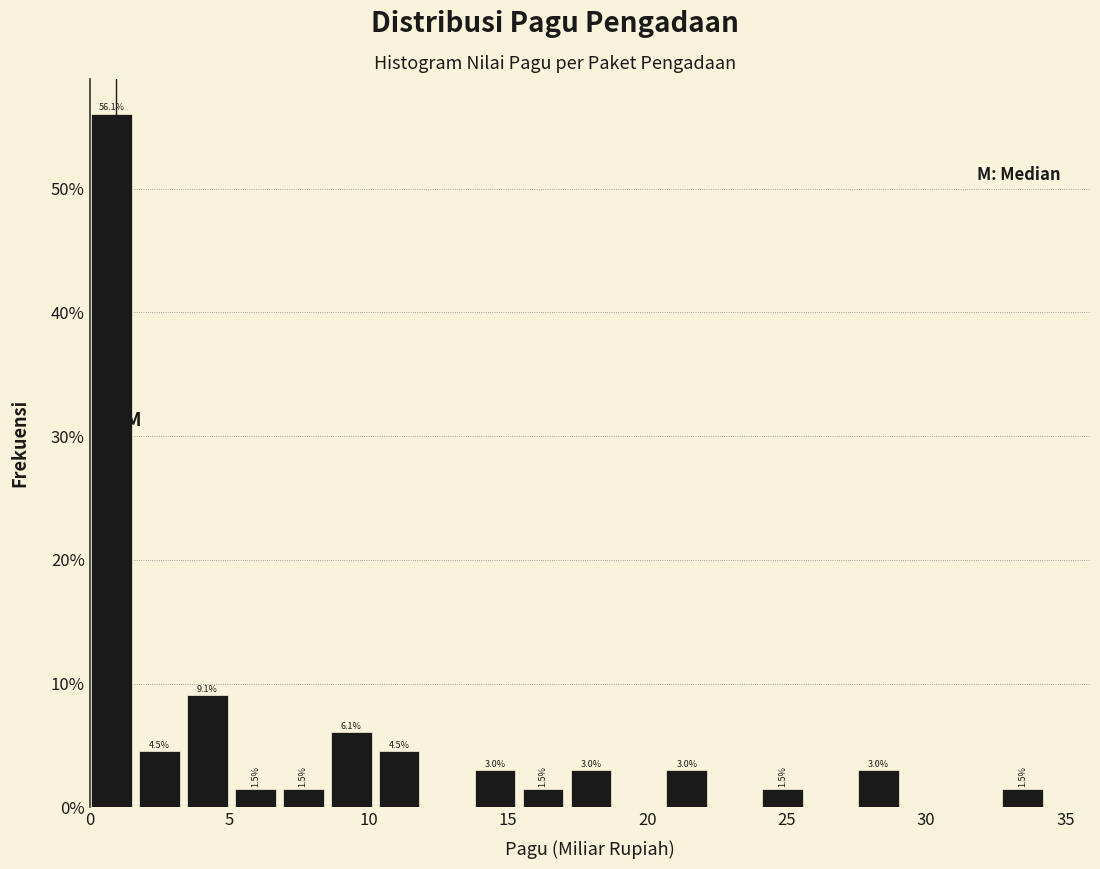

Around what value on the x-axis is the tallest bar? Give the approximate position of its centre, as read against the axis.

1.0